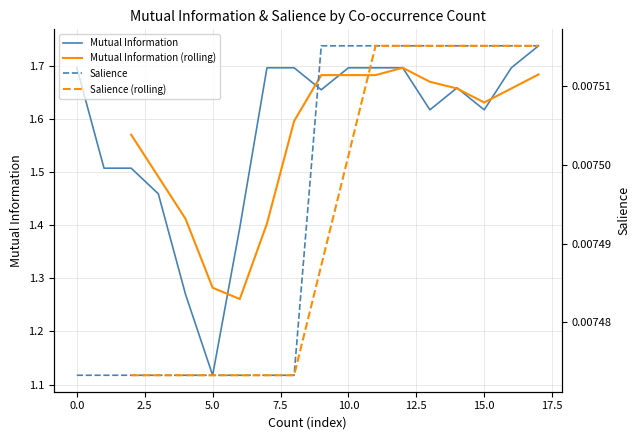

True or false: Mutual Information has a value of 1.7 at 10.0.

True